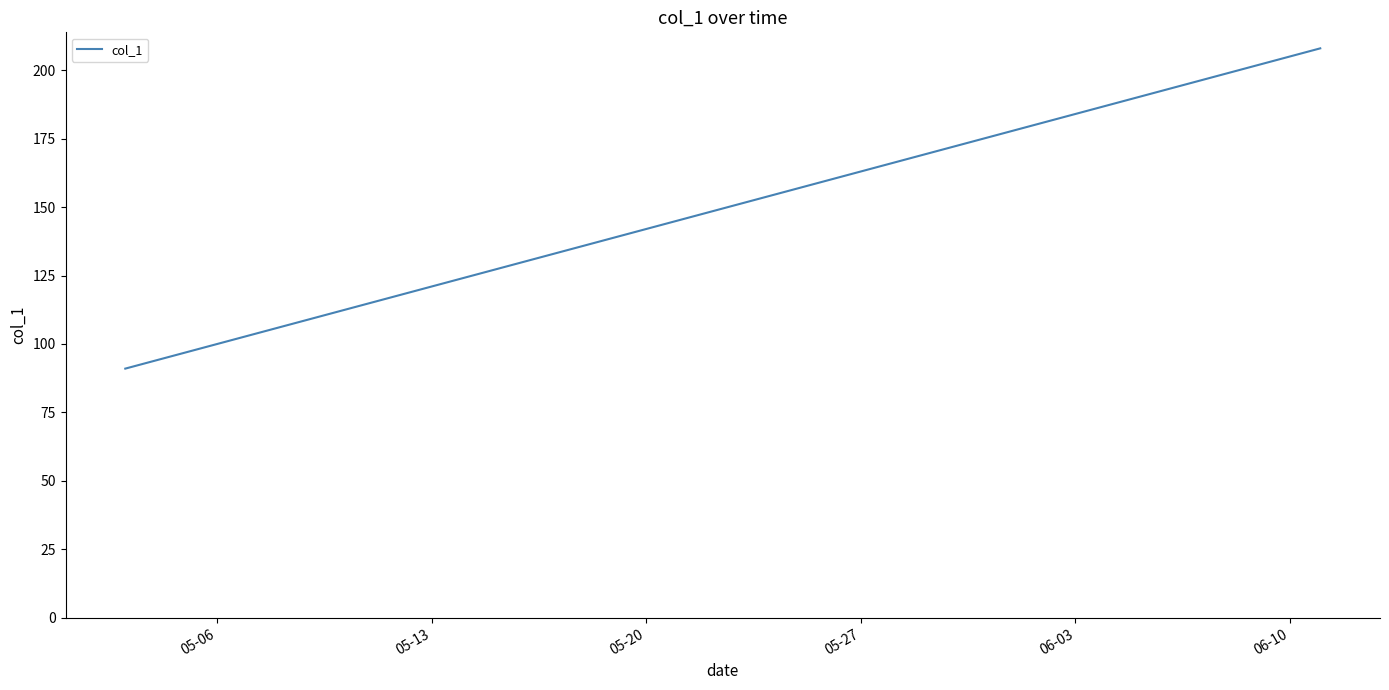

True or false: the data has more than 2 interior local peaks.

False